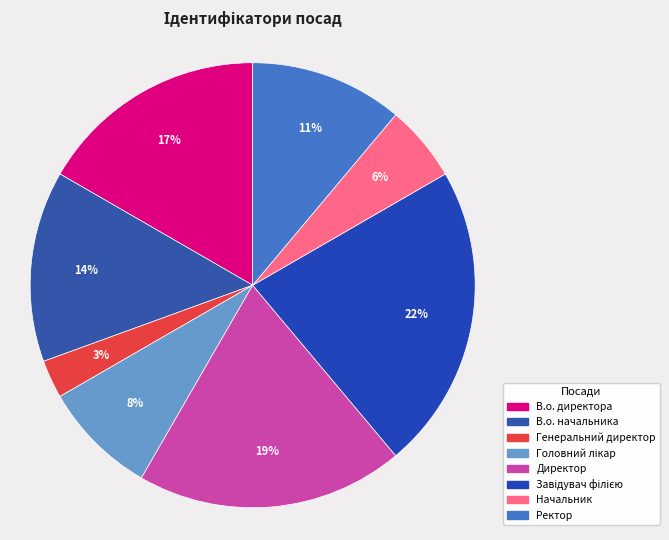

How many slices are in this pie chart?

8